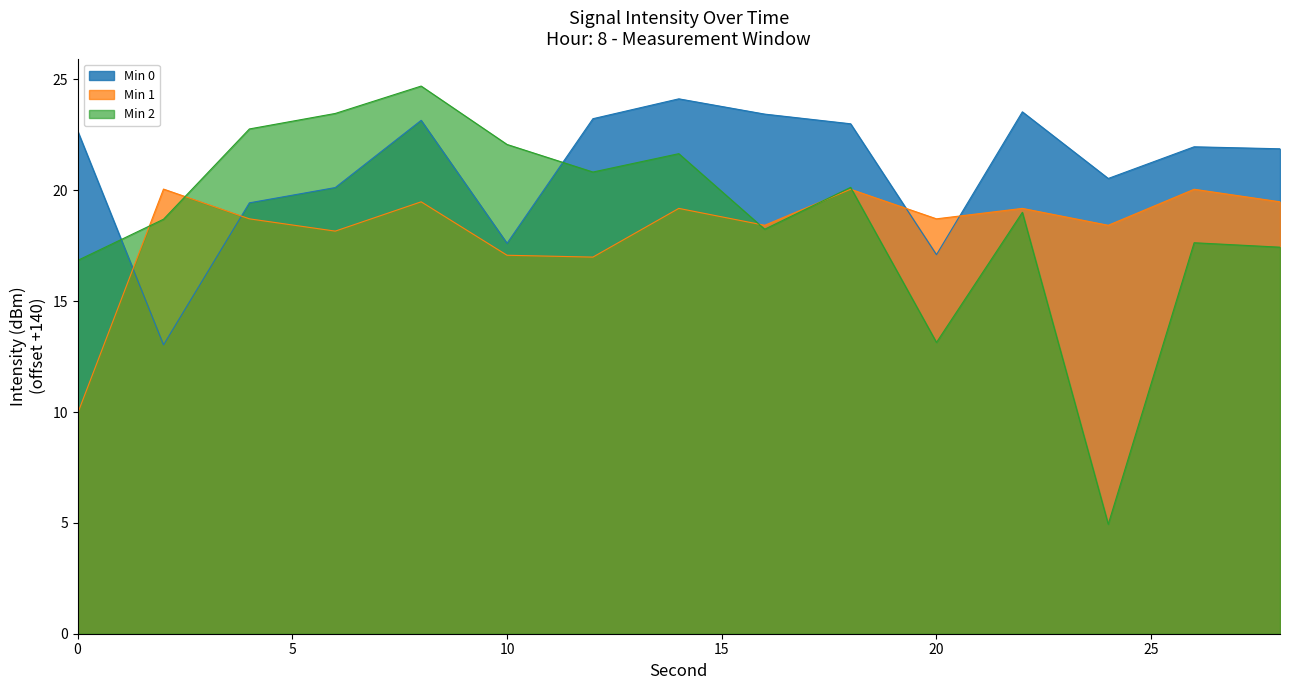

What is the average value of the Min 1 series?

18.3